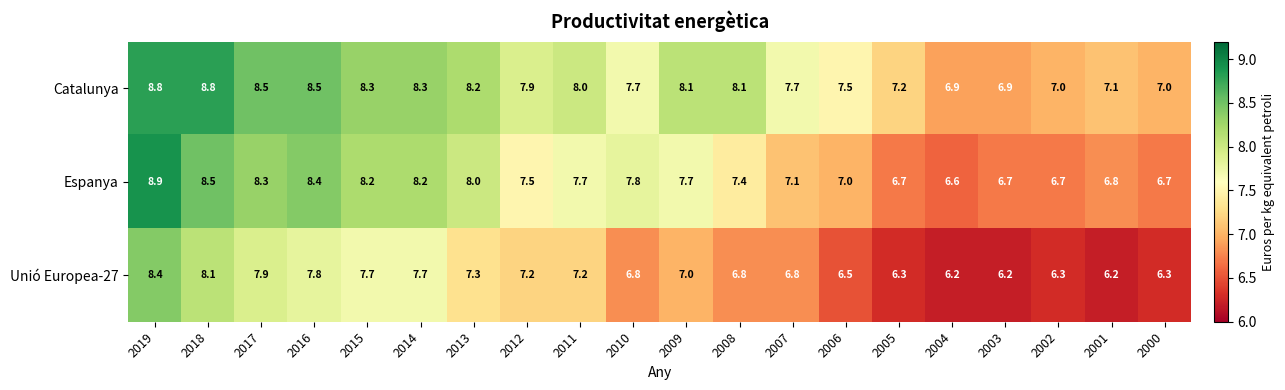

At which label is Espanya closest to 7?

2006